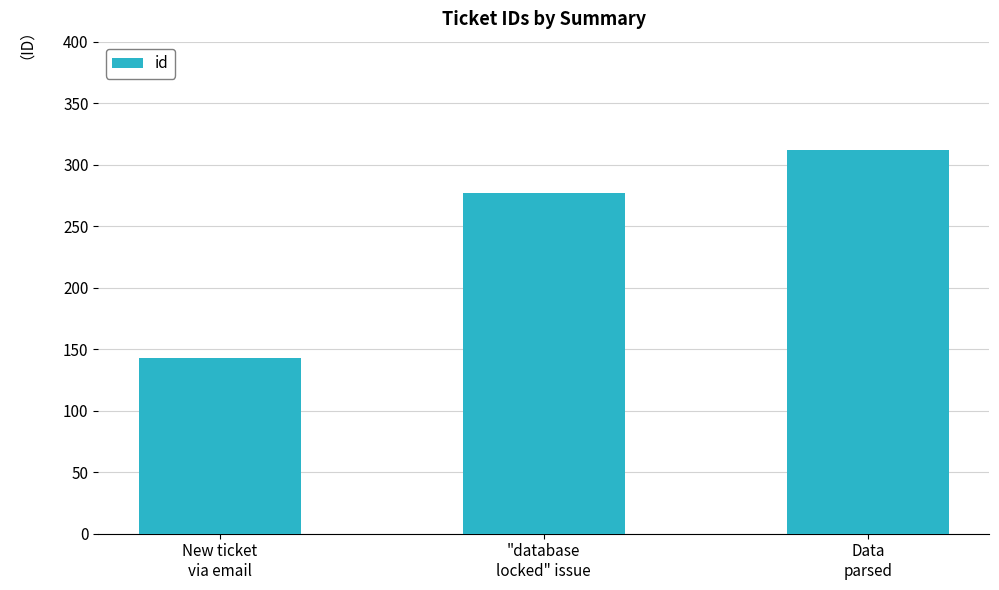

Reading left to right, extract all data points from this chart.

New ticket
via email=143	"database
locked" issue=277	Data
parsed=312